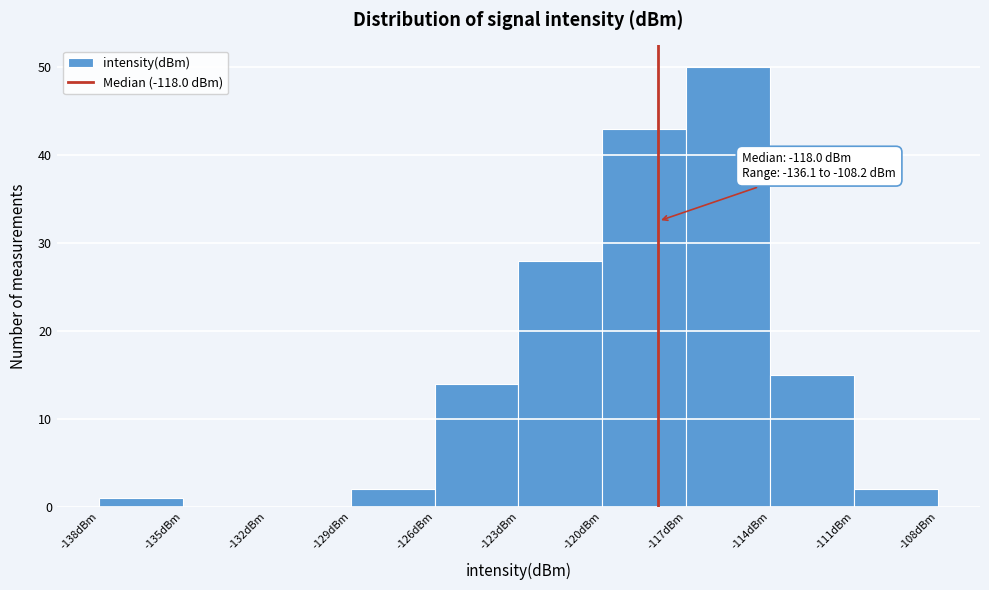

Over which range of the x-axis is the bar tallest?

-117 to -114